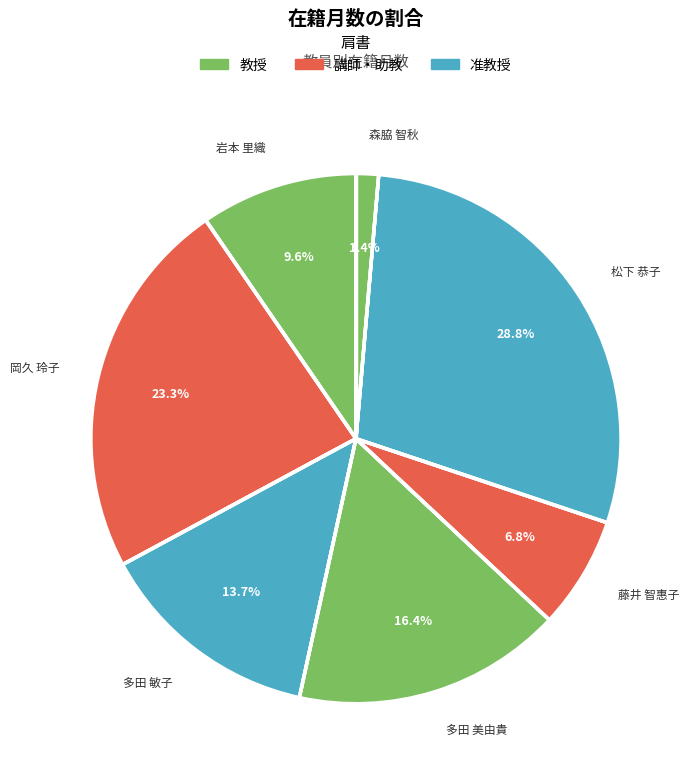

How many slices are in this pie chart?

7